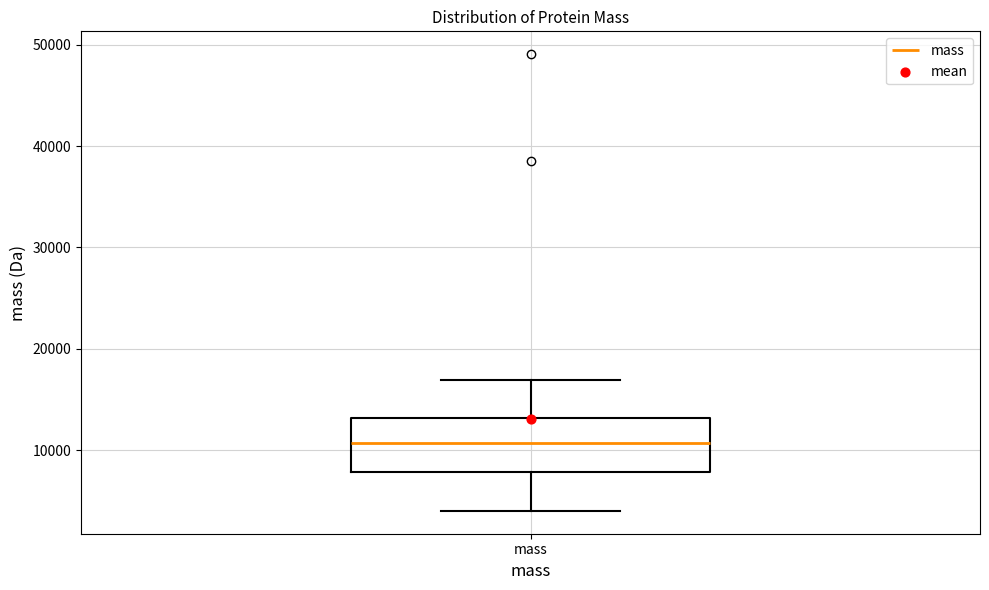

Transcribe this box plot: give where the median line is, the range the box spans, and where the two whiskers end, as read against the y-axis. The values are not printed on the chart, so give them approximately, as read against the axis.

median 11000, box 8000 to 13000, whiskers 4000 to 17000